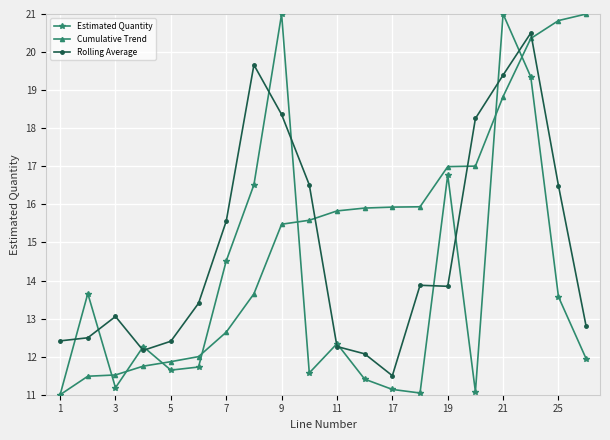

Which series has the largest total across all categories?

Cumulative Trend